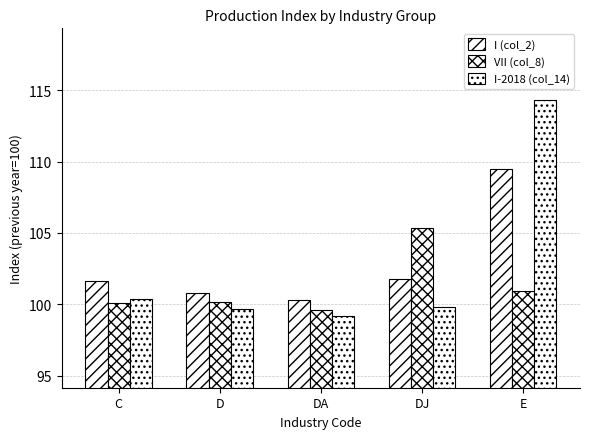

Reading left to right, extract all data points from this chart.

I (col_2): 101.6	100.8	100.3	101.8	109.5
VII (col_8): 100.1	100.2	99.6	105.3	100.9
I-2018 (col_14): 100.4	99.7	99.2	99.8	114.3